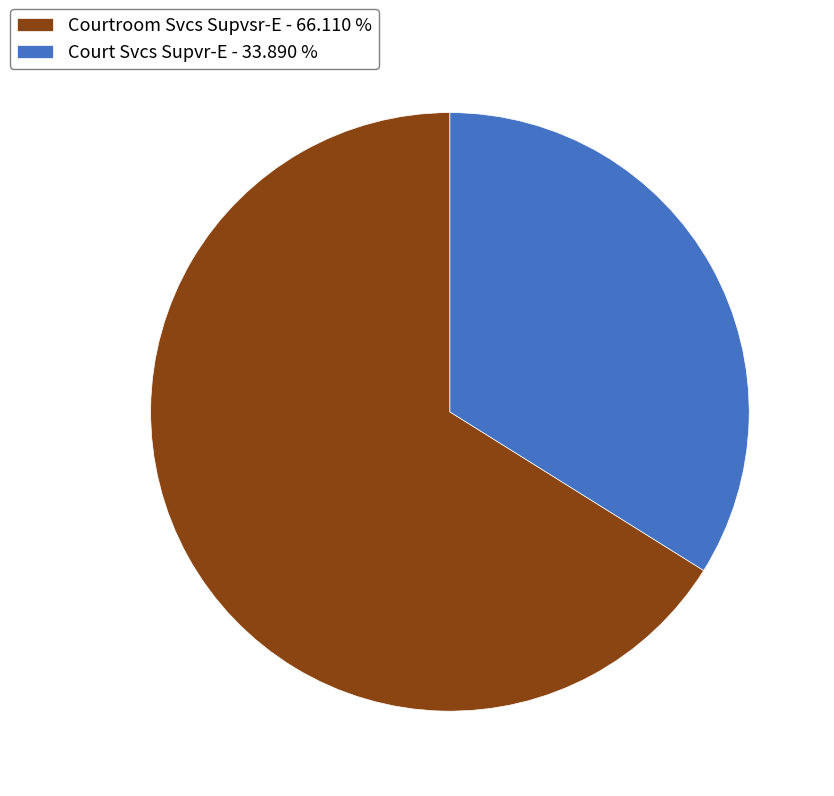

Between Court Svcs Supvr-E - 33.890 % and Courtroom Svcs Supvsr-E - 66.110 %, which is larger?

Courtroom Svcs Supvsr-E - 66.110 %